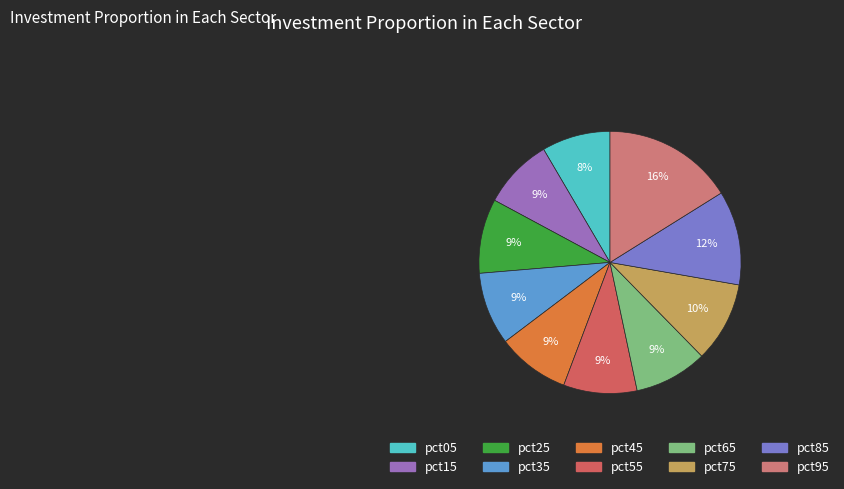

Does any single category account for the majority?

No